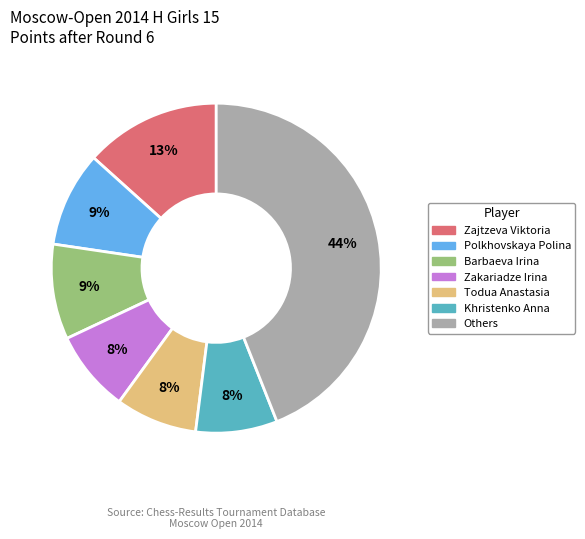

To the nearest percent, what is the difference between the largest and smallest slice percentages?

36%